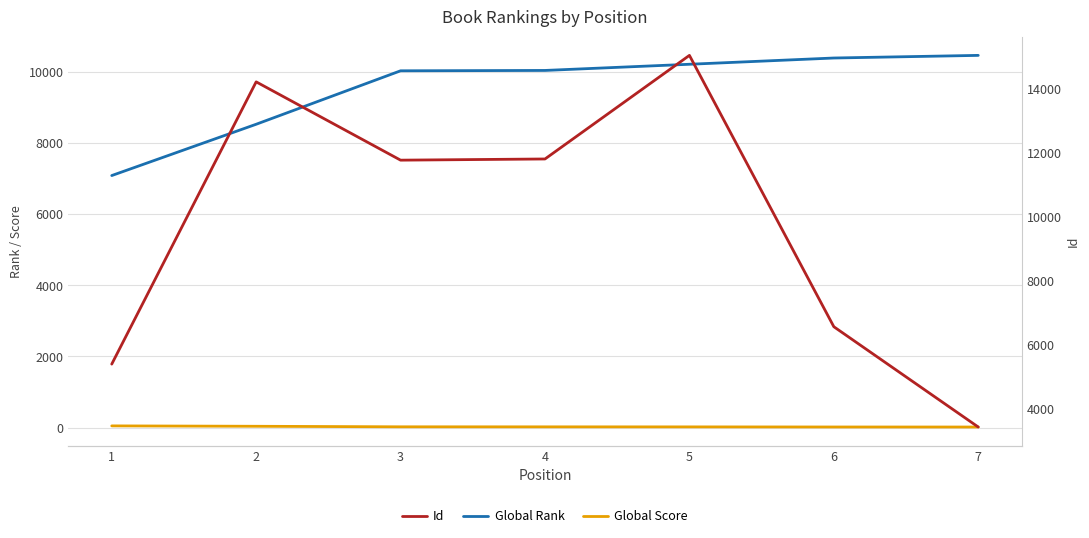

What is the lowest value of the Global Rank series?

7093